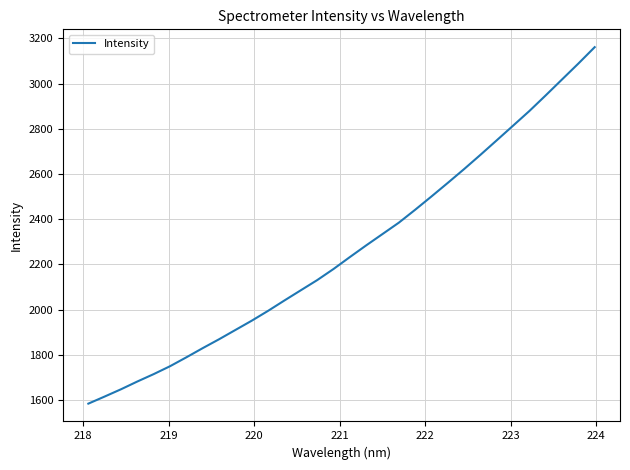

What is the difference between the maximum and minimum values?

1577.8